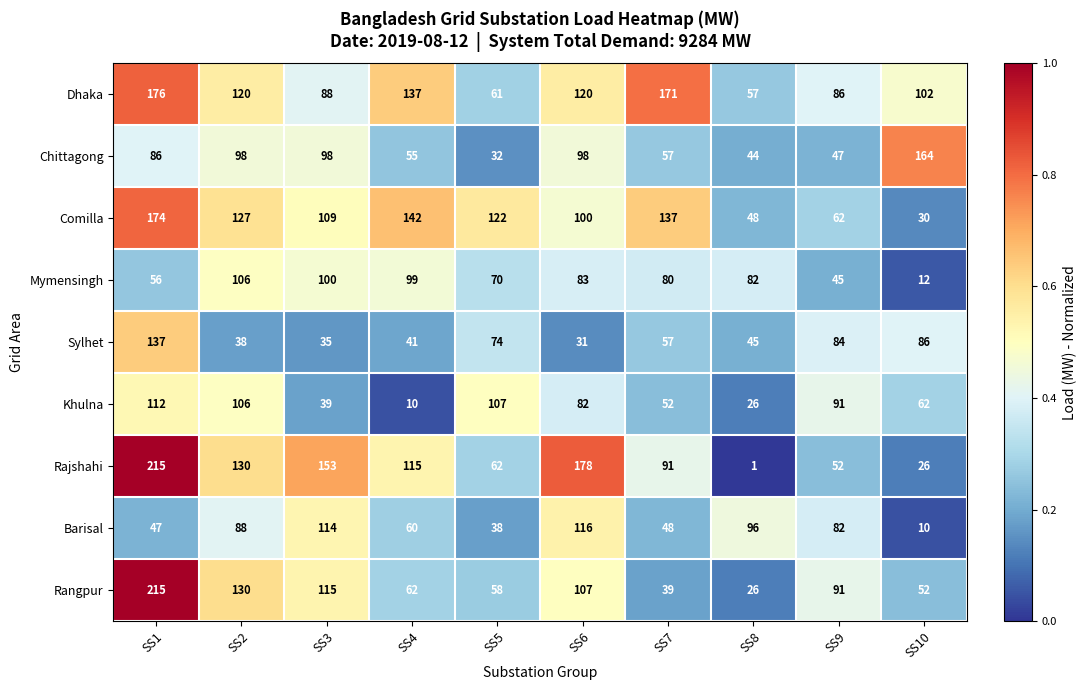

Between SS6 and SS10, which series saw the biggest shift?

Rajshahi